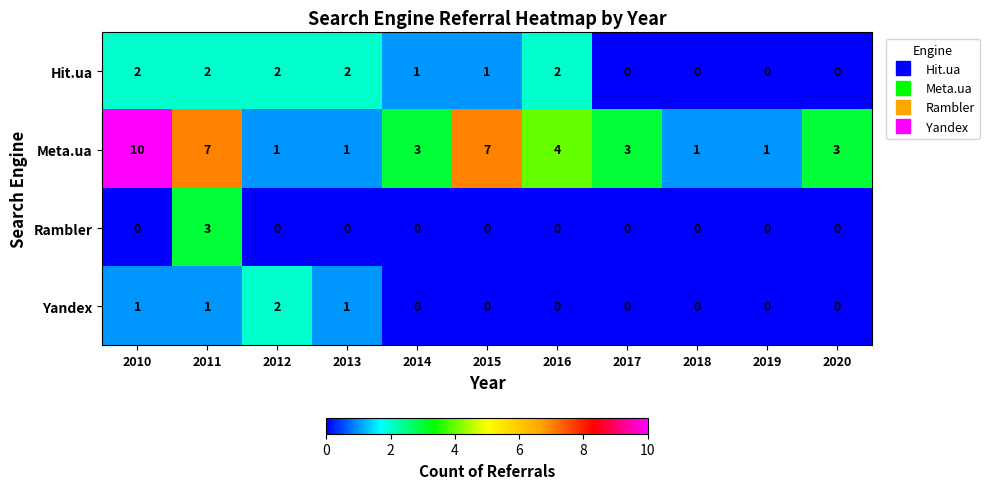

What is the average value of the Meta.ua series?

4